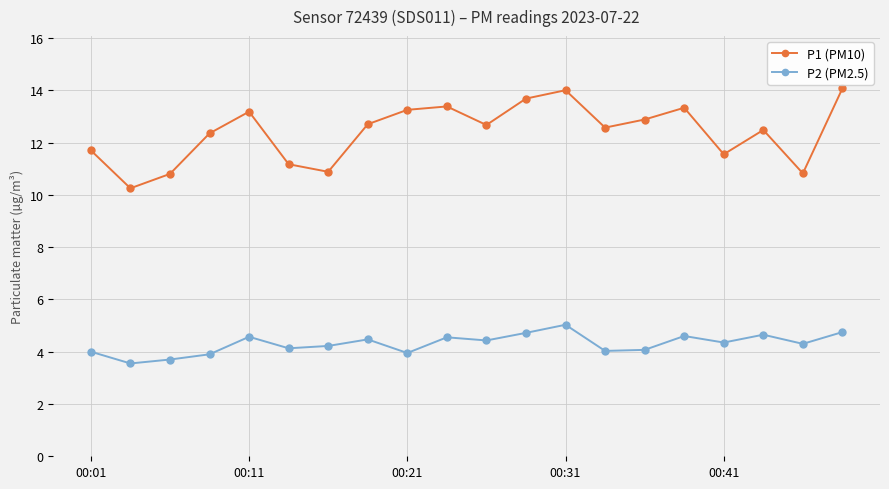

At how many categories does at least one series exceed 6?

20